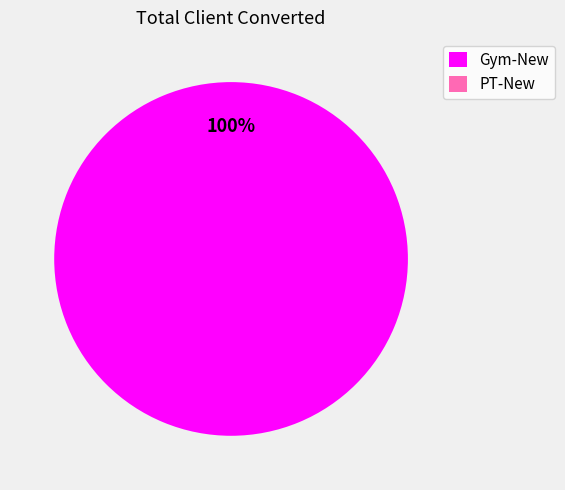

How many slices are in this pie chart?

2